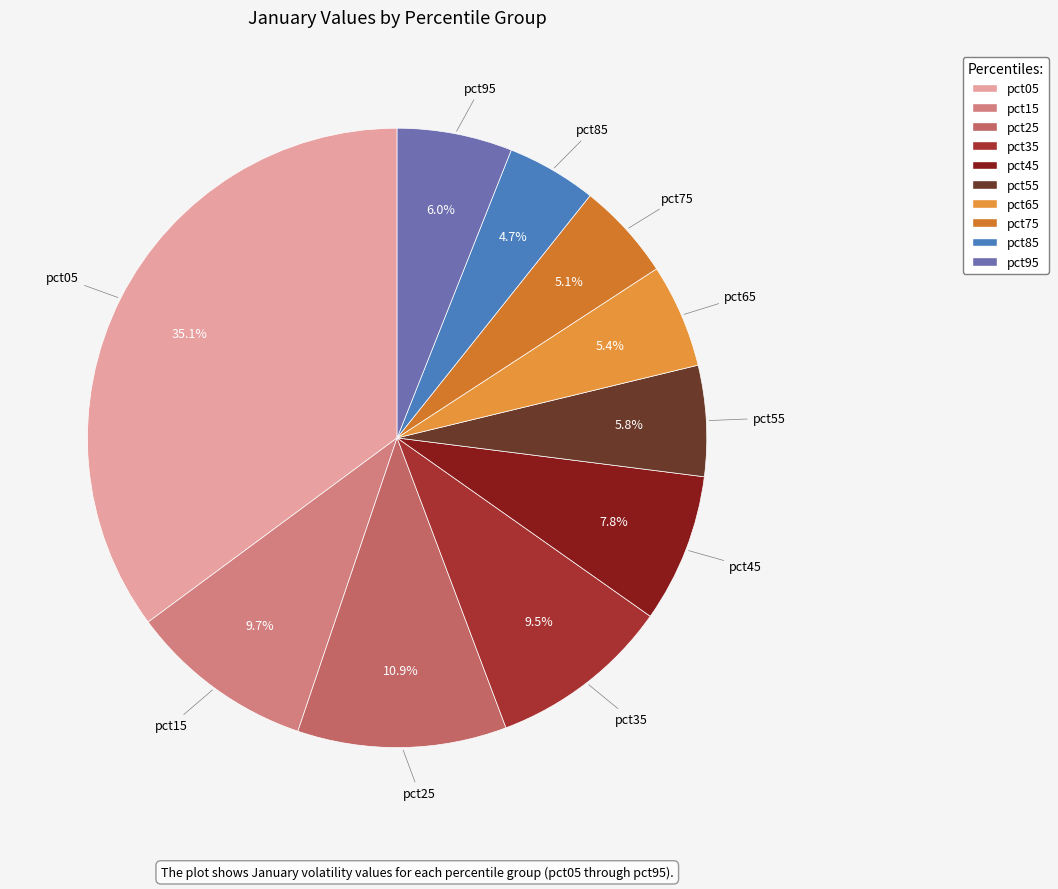

Is it true that pct85 is 5% of the pie?

True